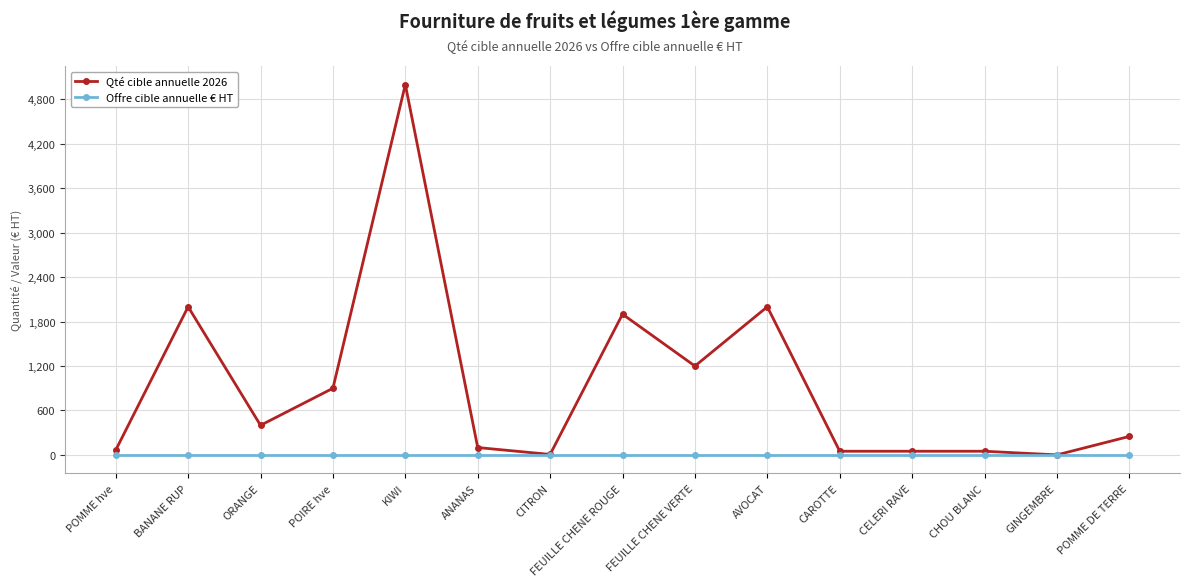

What is the total value across all series at CELERI RAVE?

50